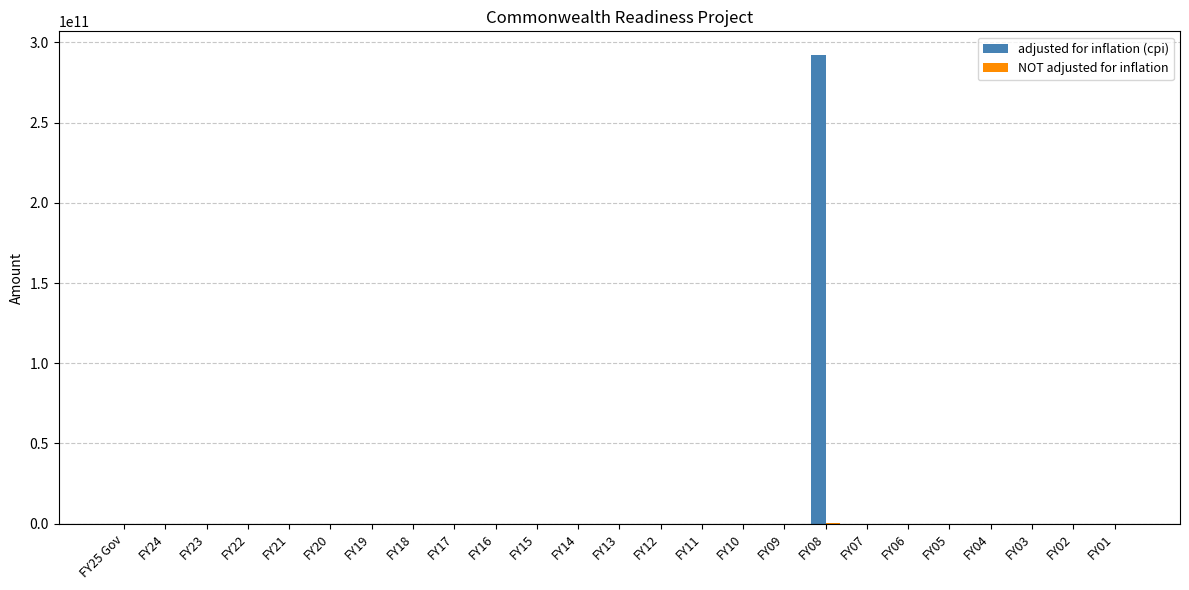

The adjusted for inflation (cpi) series shows -141472939736 at FY11. True or false?

False